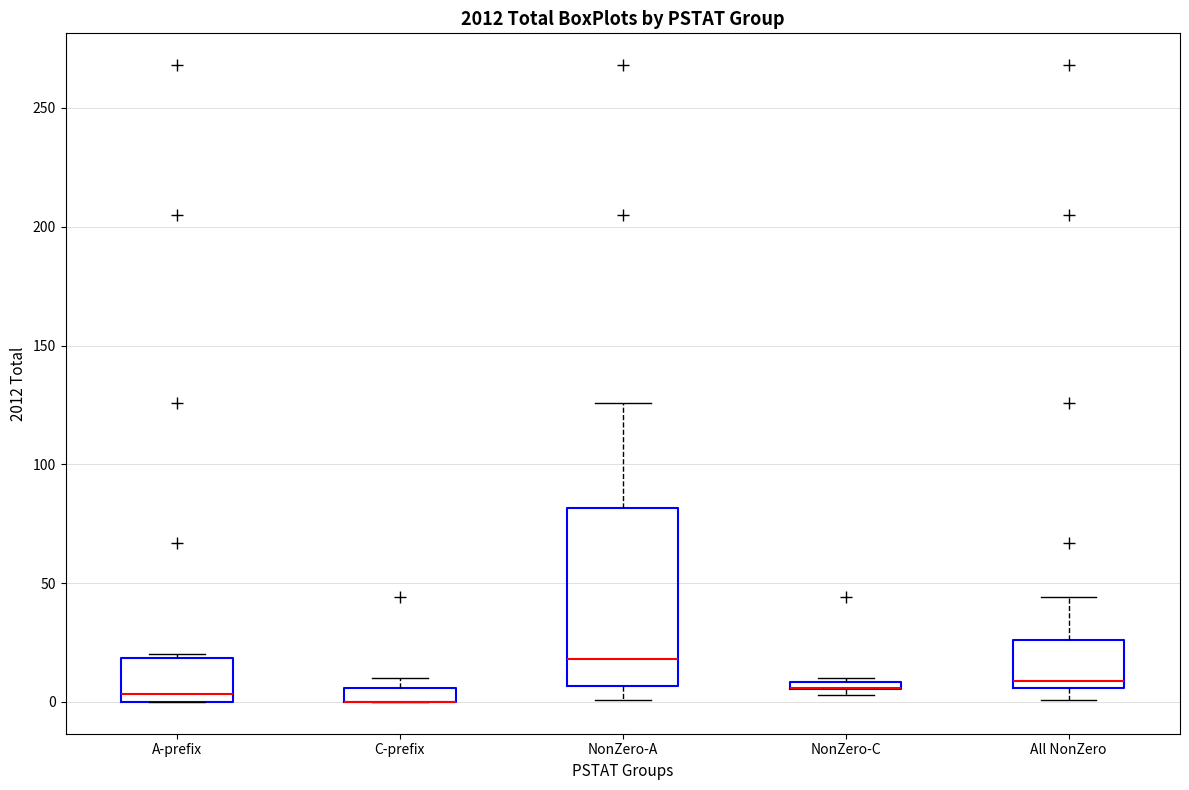

Where is the upper edge of the box for All NonZero on the y-axis? The values are not printed on the chart, so give them approximately, as read against the axis.

25